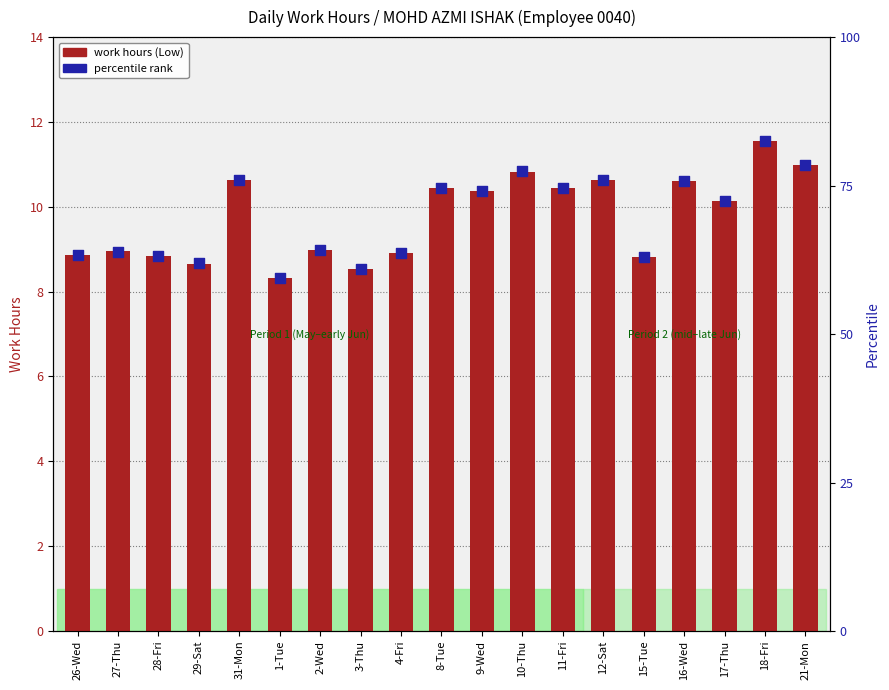

Which series has the widest spread of Y values?

percentile rank